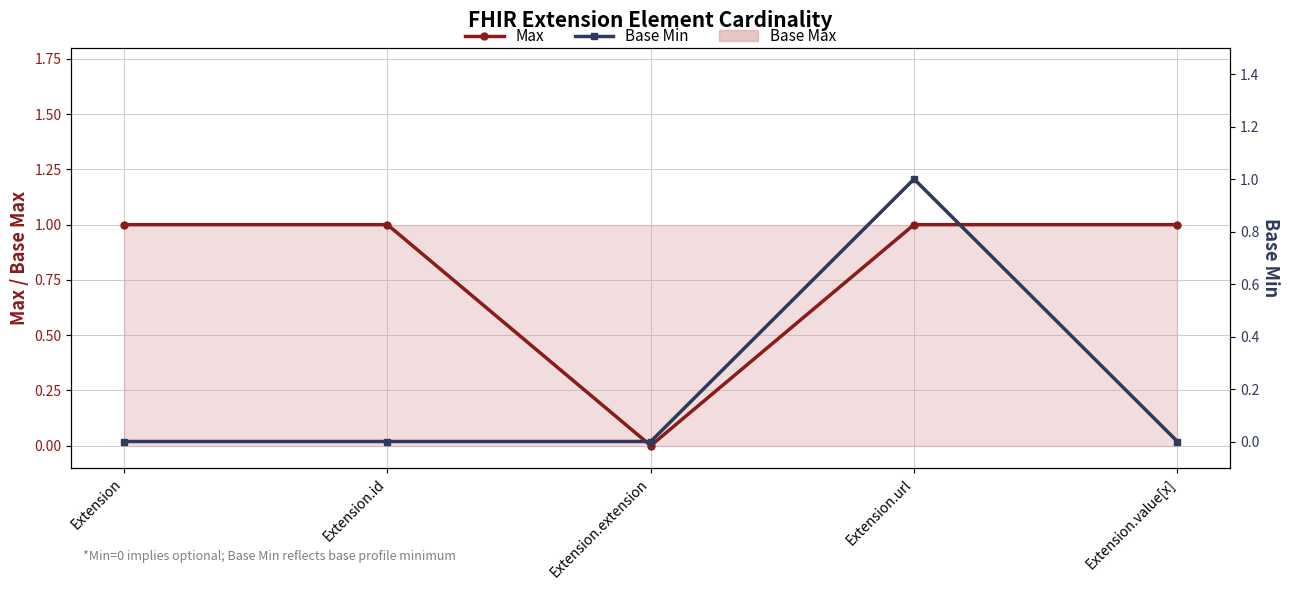

Is the value of Base Min at Extension.value[x] greater than the value of Max at Extension.url?

No